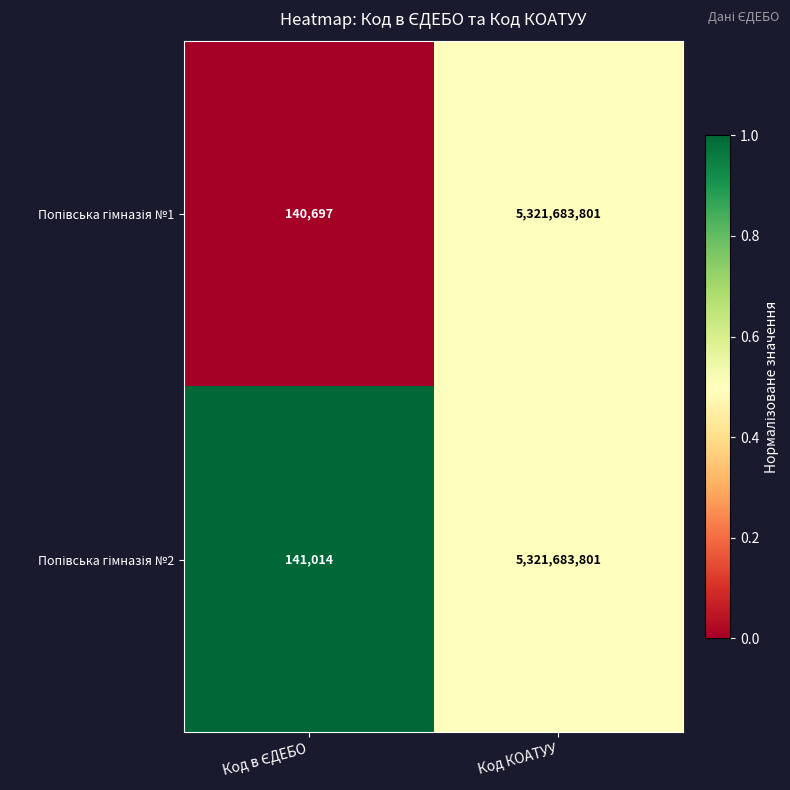

What is the greatest value displayed?

5321683801